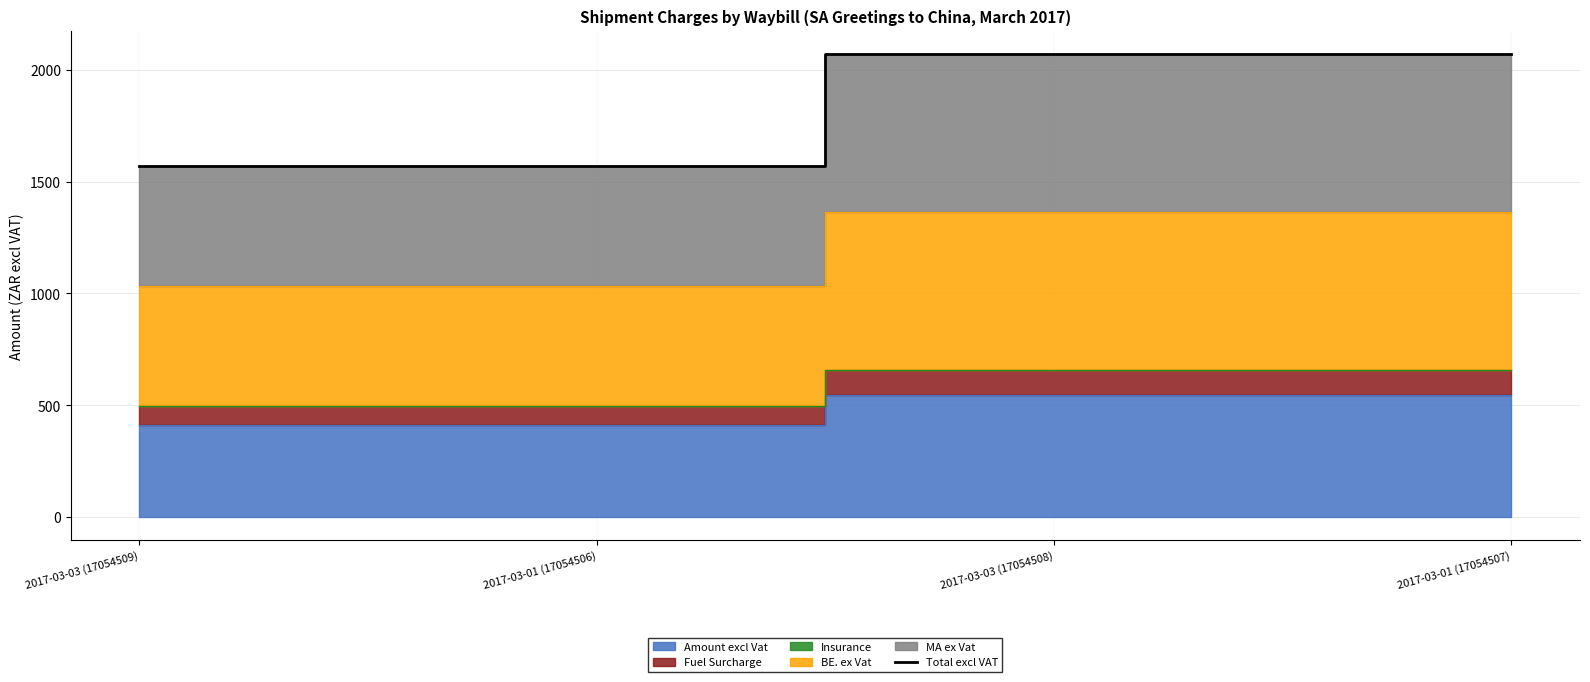

Where does the data first go above 2071?

2017-03-03 (17054508)